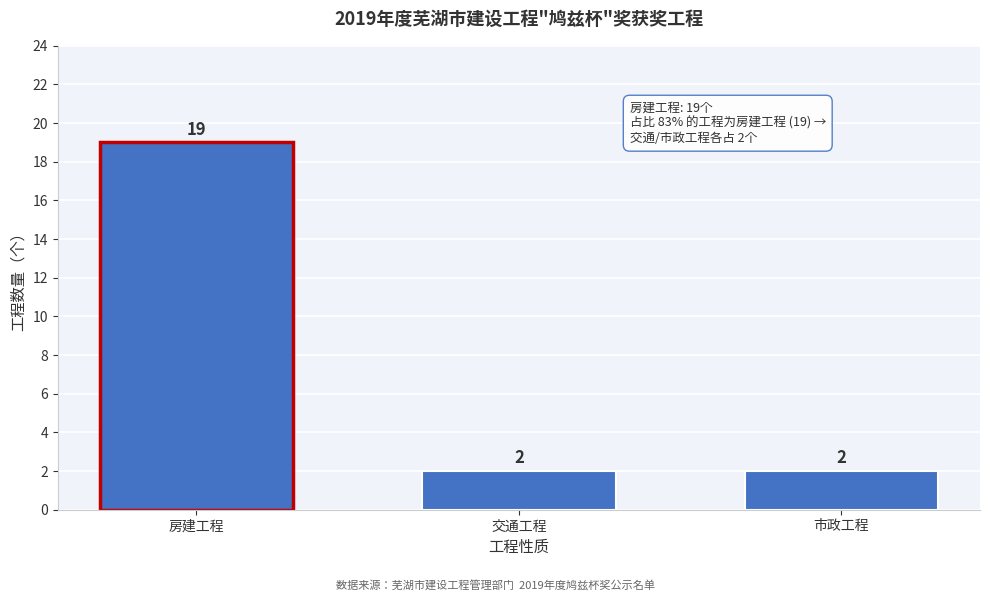

Reading right to left, what are all the values shown in this chart?

市政工程=2	交通工程=2	房建工程=19